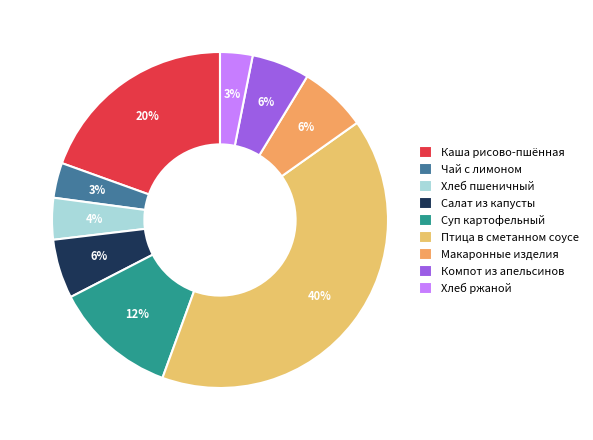

How many slices are in this pie chart?

9